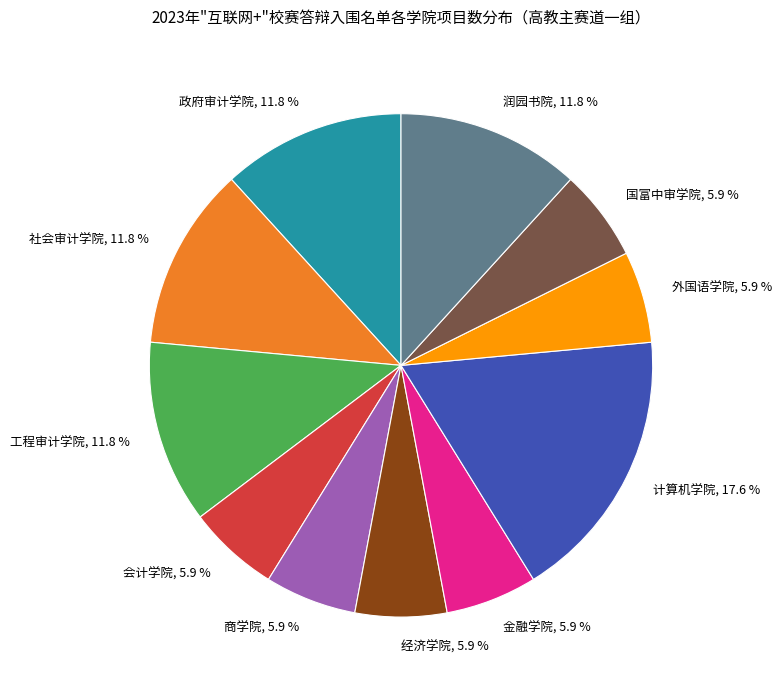

How much of the chart is everything except 会计学院, 5.9 %?

94.1%